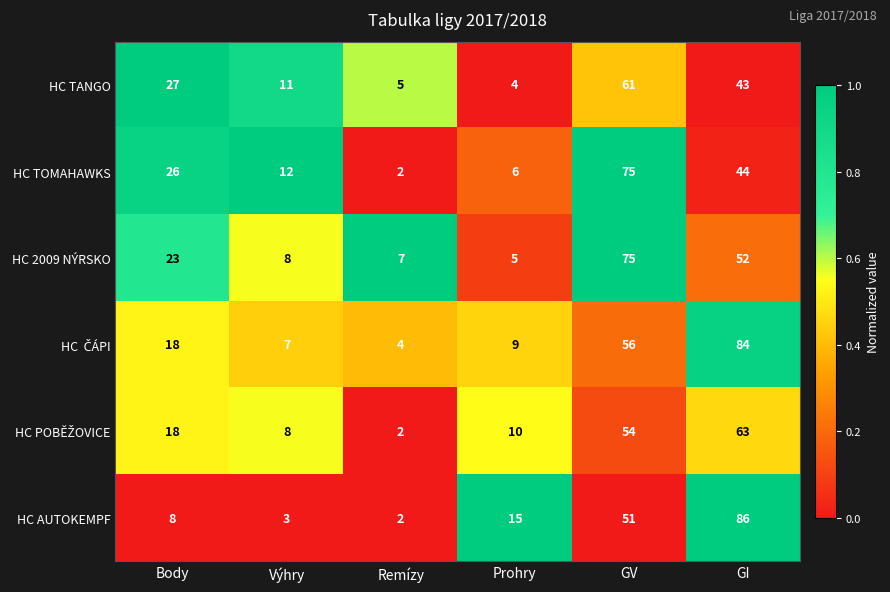

Is it true that HC TANGO equals 2 at Remízy?

False